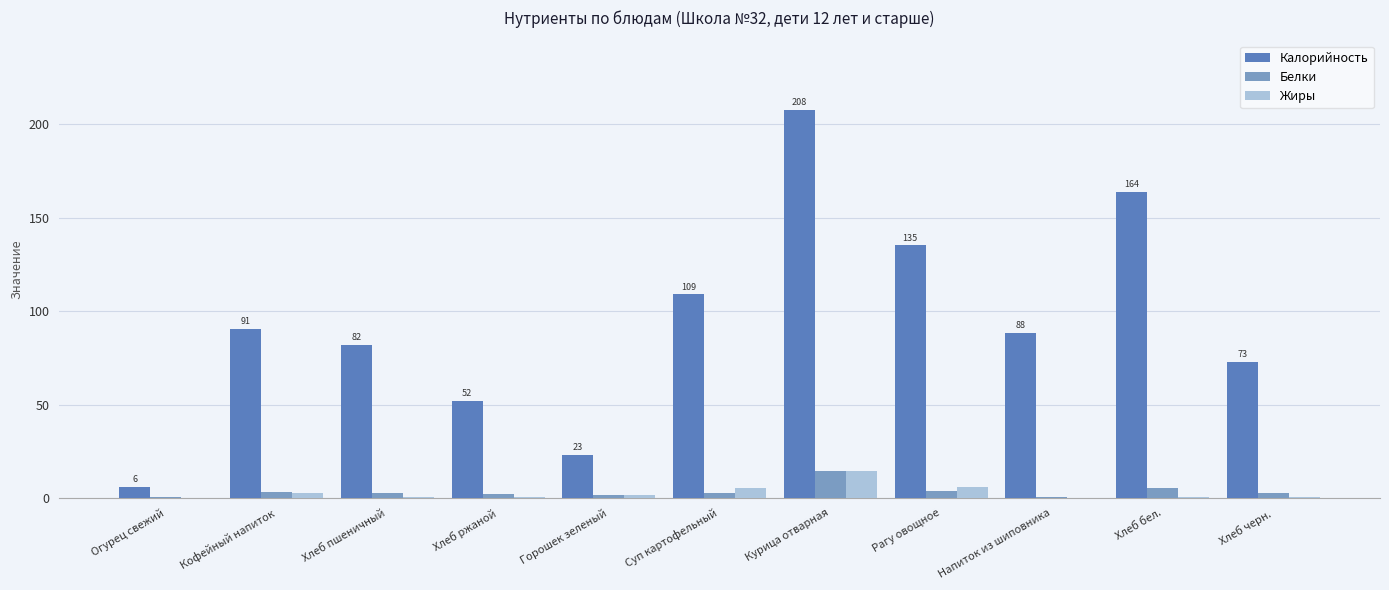

At which label does Жиры reach its peak?

Курица отварная